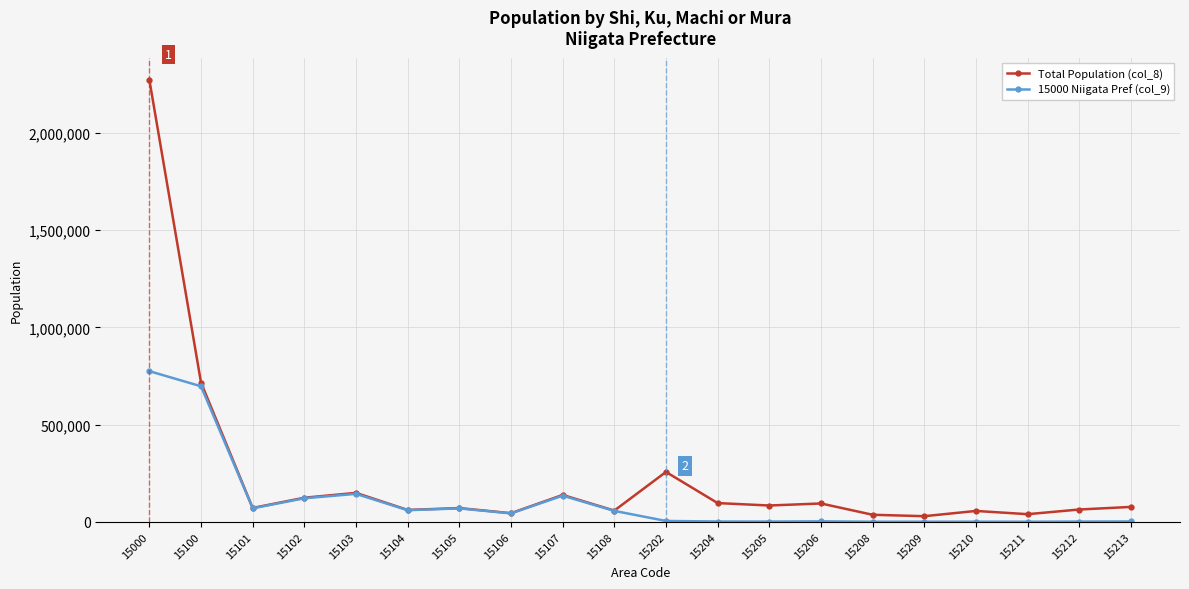

True or false: 15000 Niigata Pref (col_9) has more than 1 interior local peaks.

True